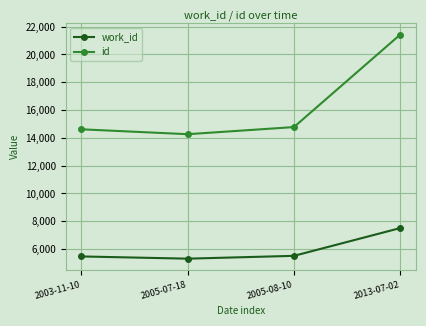

What is the label of the 3rd point from the left?

2005-08-10